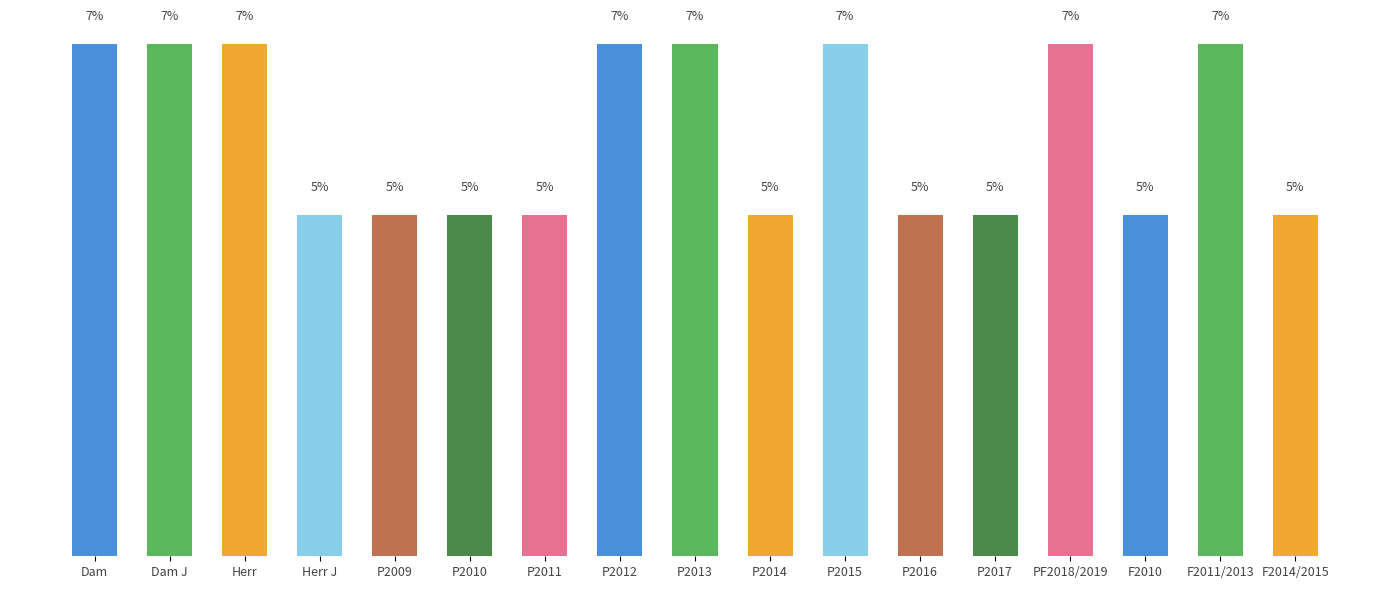

Does the chart contain any negative values?

No